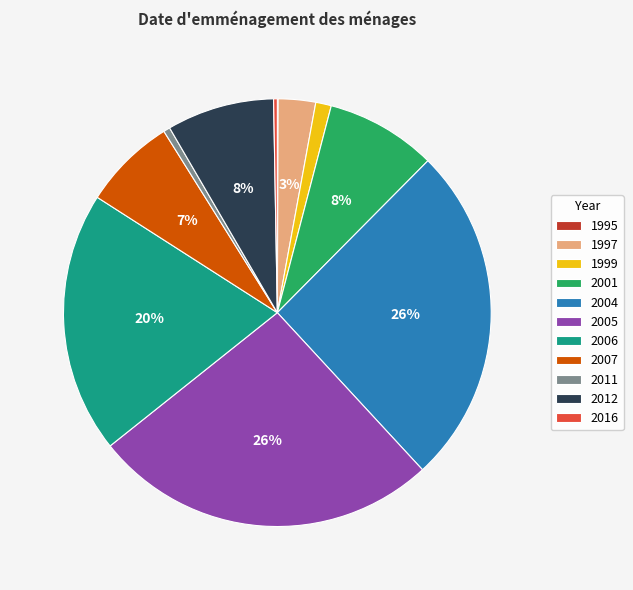

To the nearest percent, what percentage of the pie is 2004?

26%